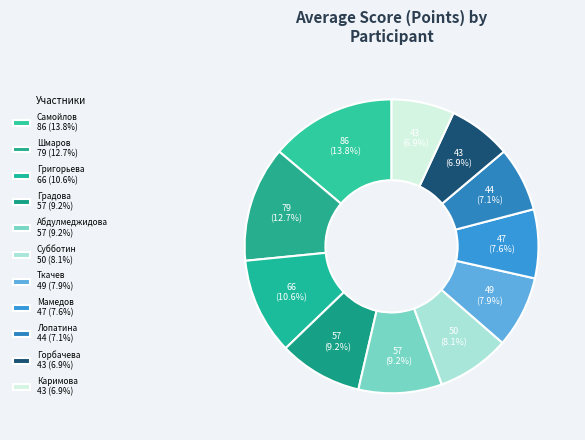

How many segments does this pie chart have?

11